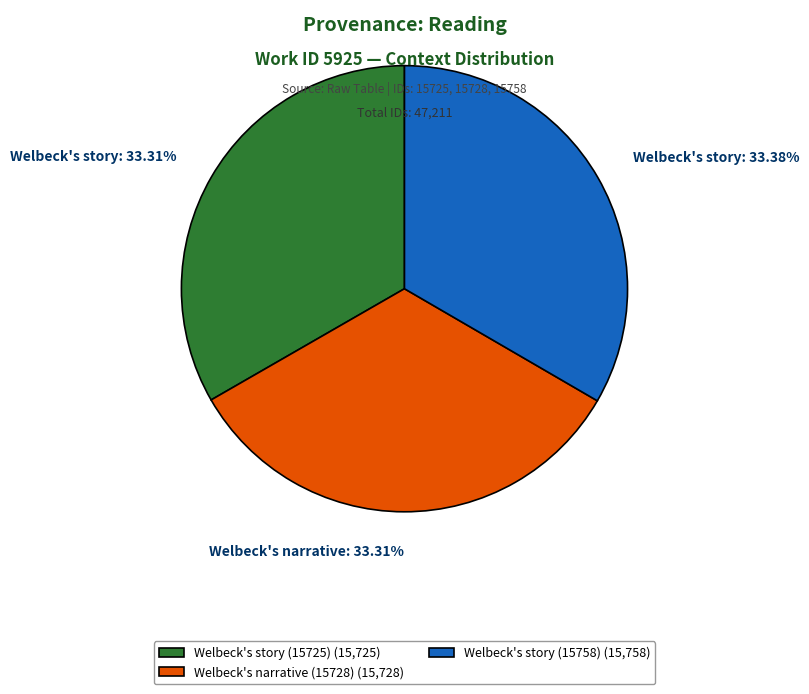

Approximately how many times larger is the value at Welbeck's narrative (15728) compared to Welbeck's story (15758)?

1.0